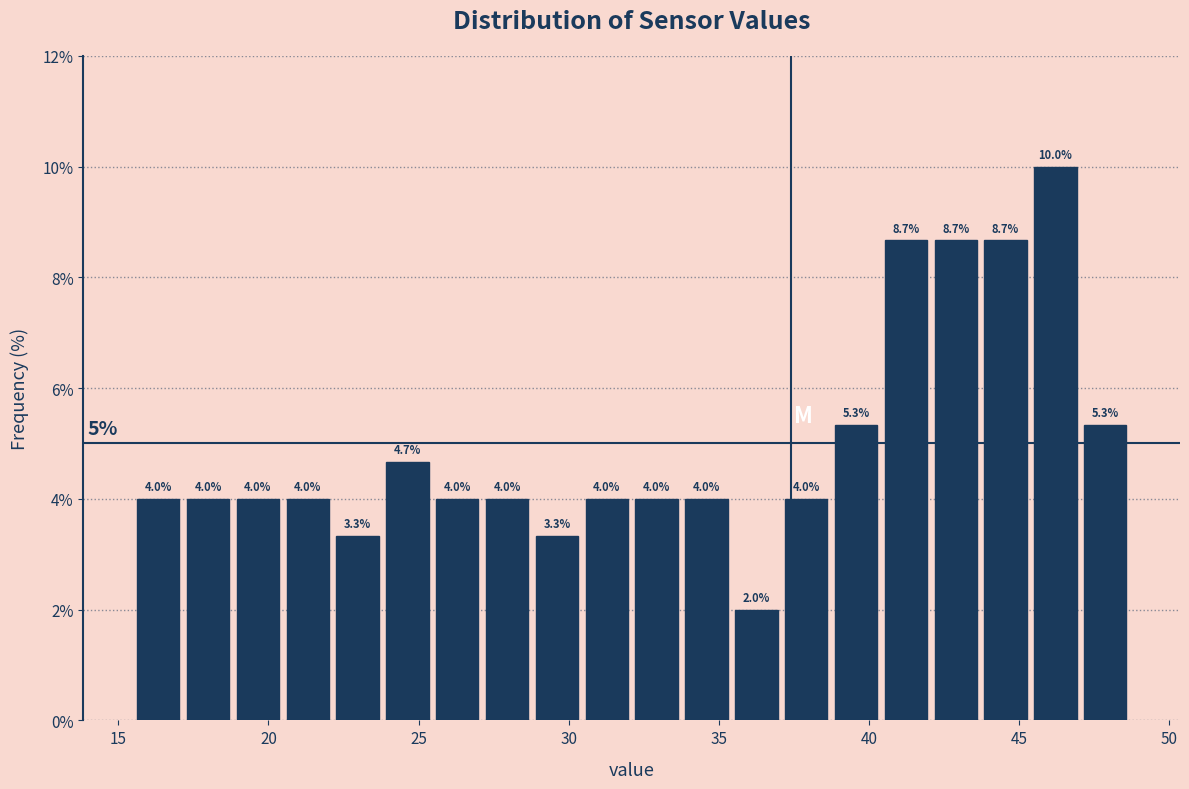

Around what value on the x-axis is the tallest bar? Give the approximate position of its centre, as read against the axis.

46.0